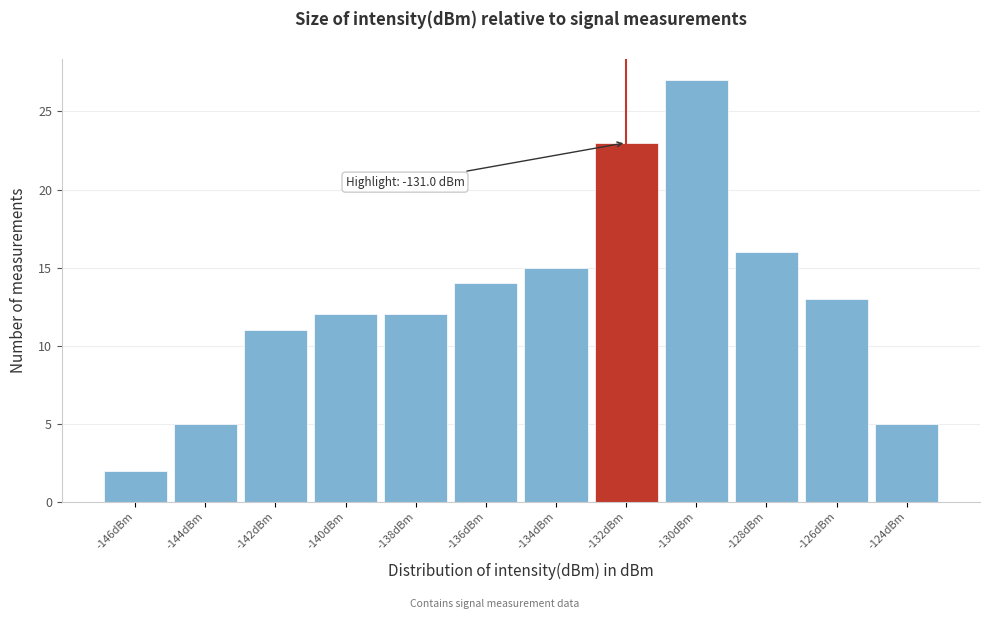

Reading left to right, list all the values displayed in this chart.

2	5	11	12	12	14	15	23	27	16	13	5